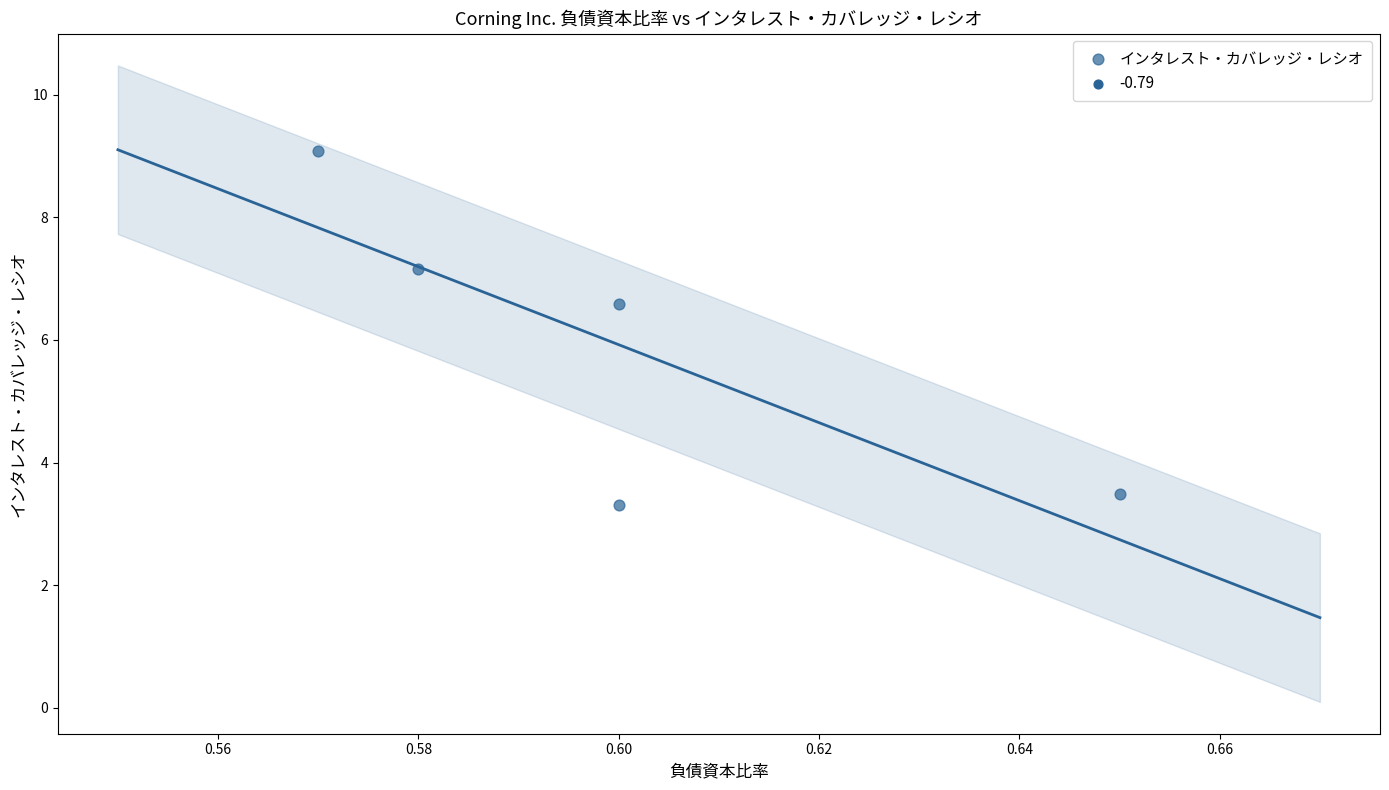

What is the average Y value?

5.9